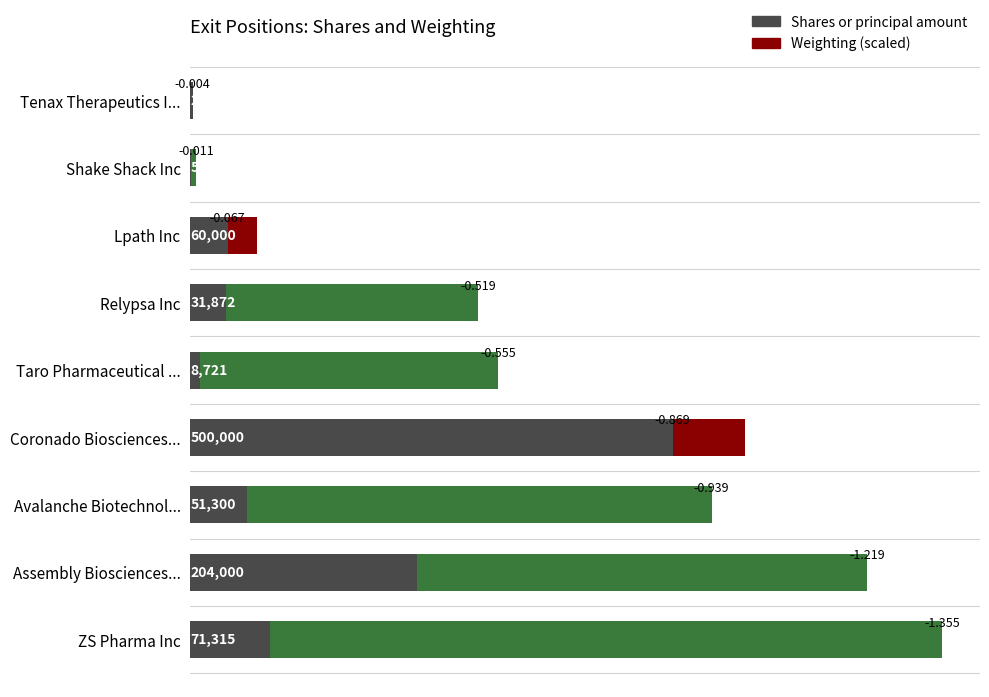

What is the change in value from Shake Shack Inc to ZS Pharma Inc?

+70815